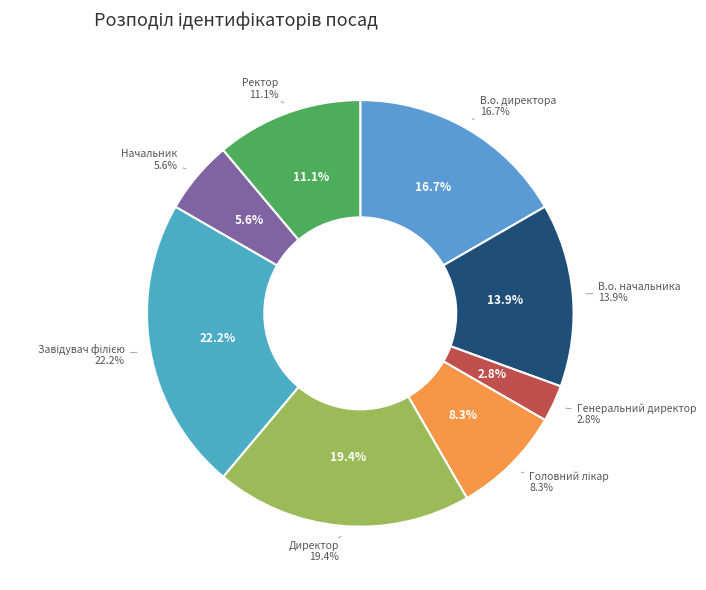

Count the number of slices in the pie.

8